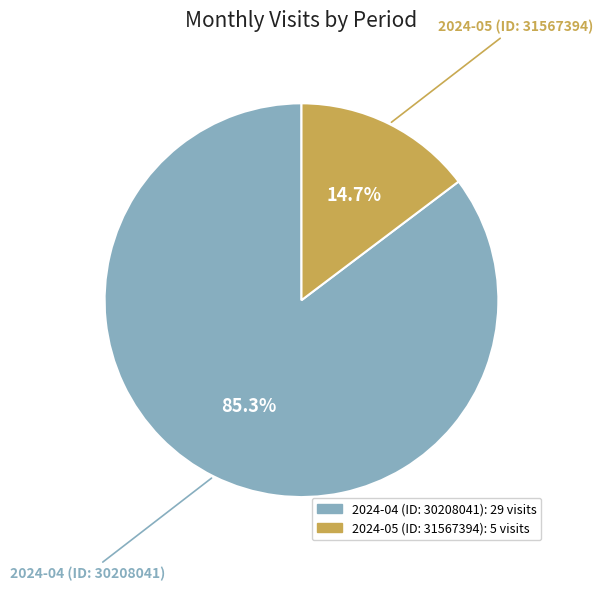

Rank the categories by value from highest to lowest.

2024-04 (ID: 30208041), 2024-05 (ID: 31567394)